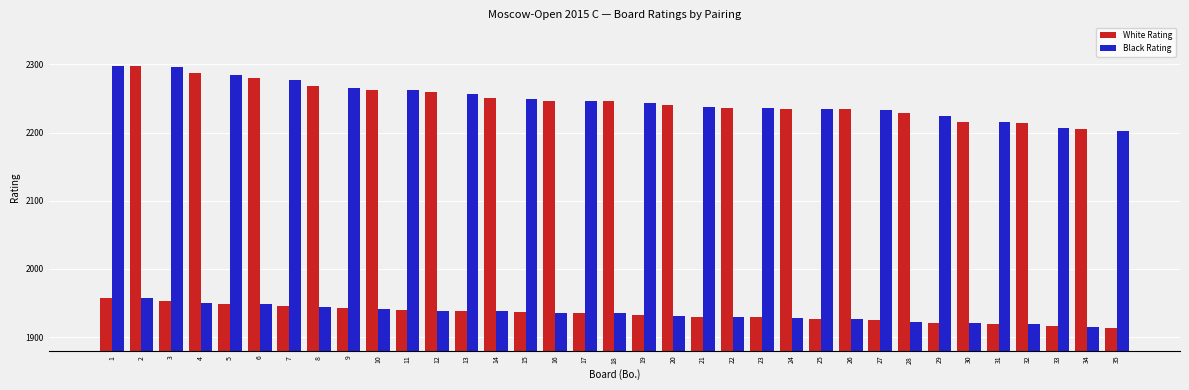

What is the average value of the White Rating series?

2086